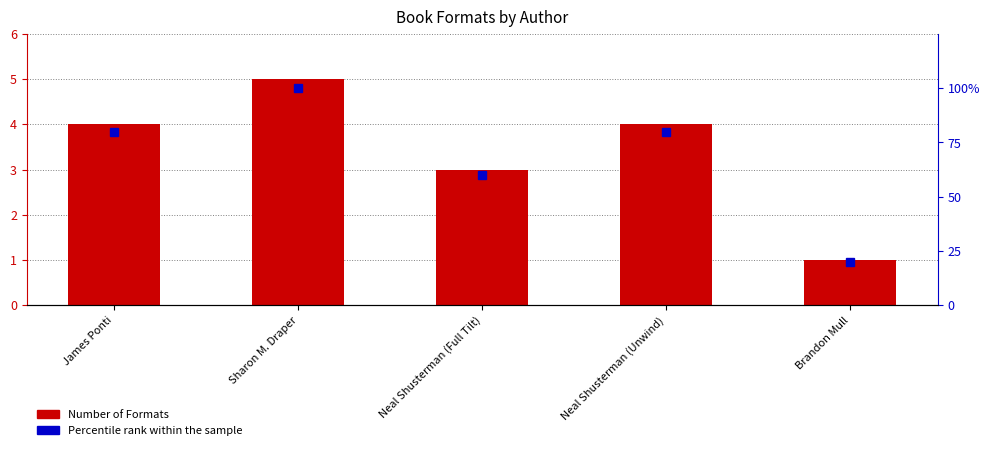

True or false: Number of Formats has a value of 6 at Neal Shusterman (Unwind).

False